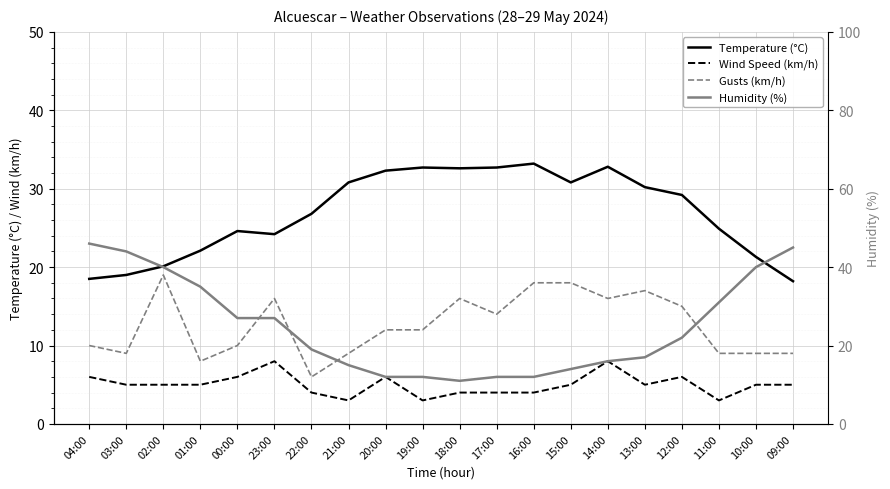

The value of Wind Speed (km/h) at 03:00 is 5.0. True or false?

True